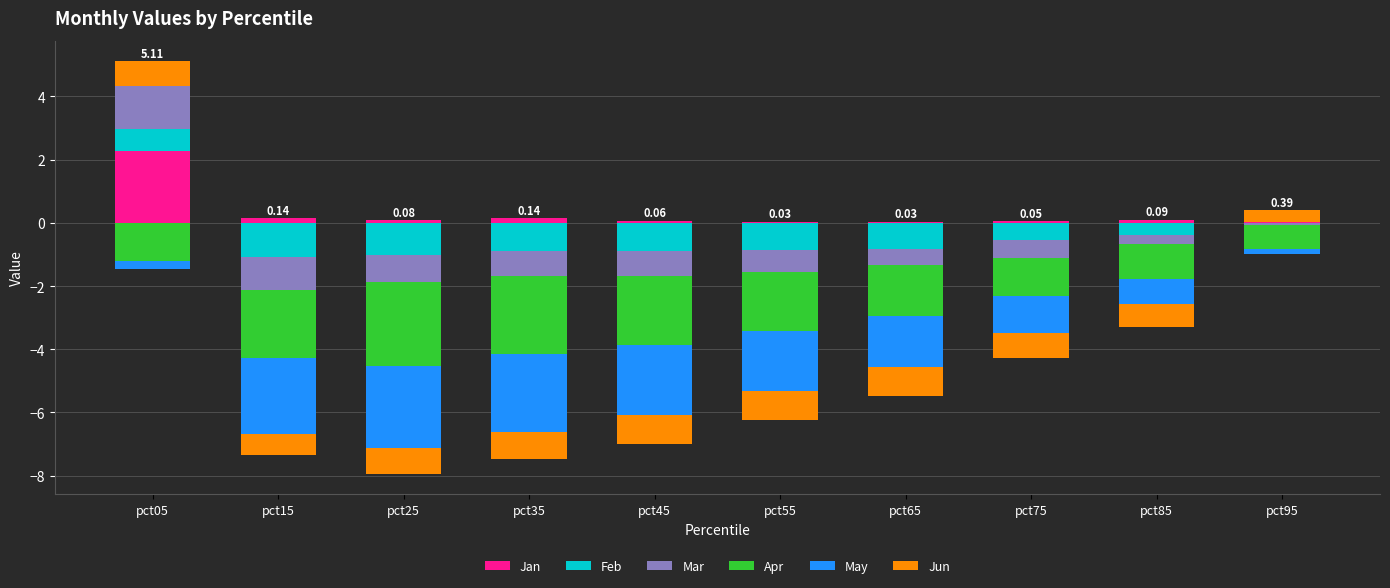

Rank the categories by Jan value from lowest to highest.

pct95, pct65, pct55, pct75, pct45, pct25, pct85, pct15, pct35, pct05